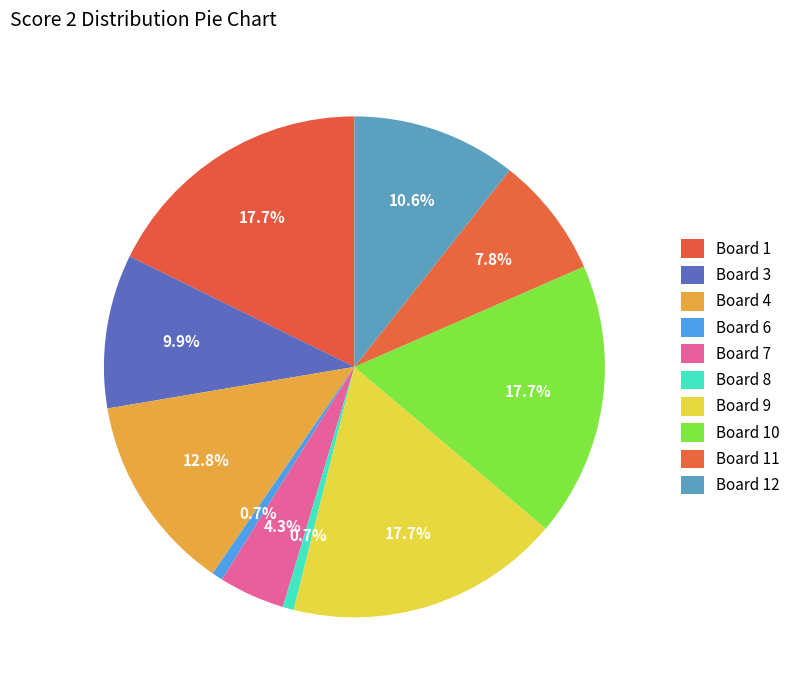

How many slices are in this pie chart?

10